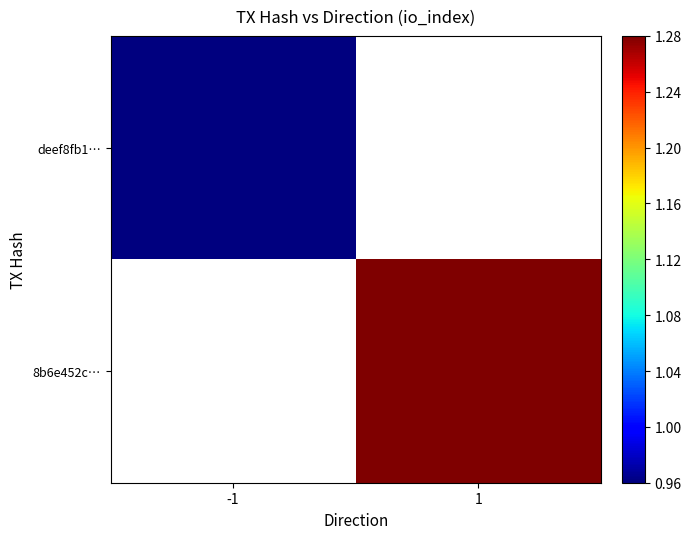

At which category does the chart reach its minimum across all series?

-1